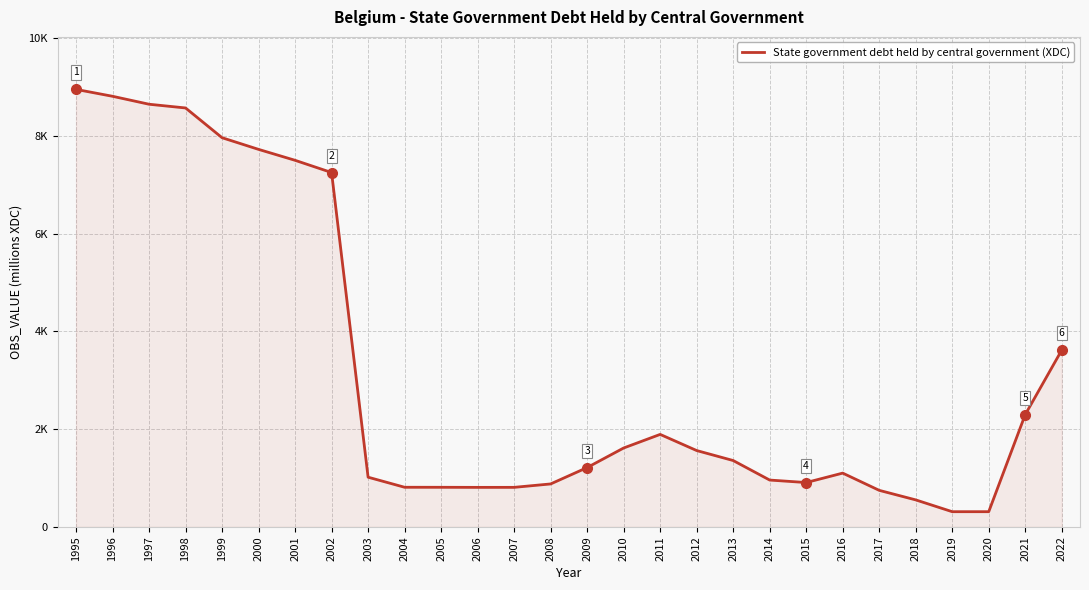

Is this an area chart (filled region under the line)?

Yes